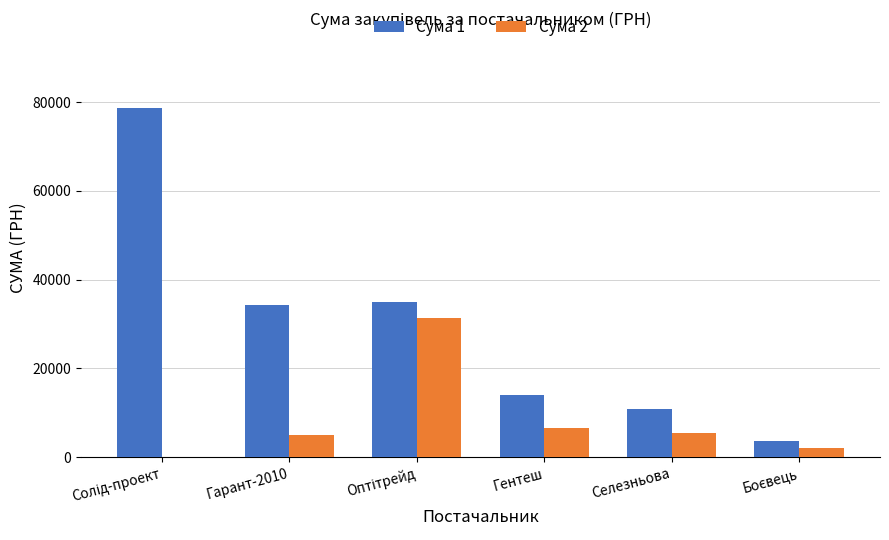

Which series has the largest total across all categories?

Сума 1